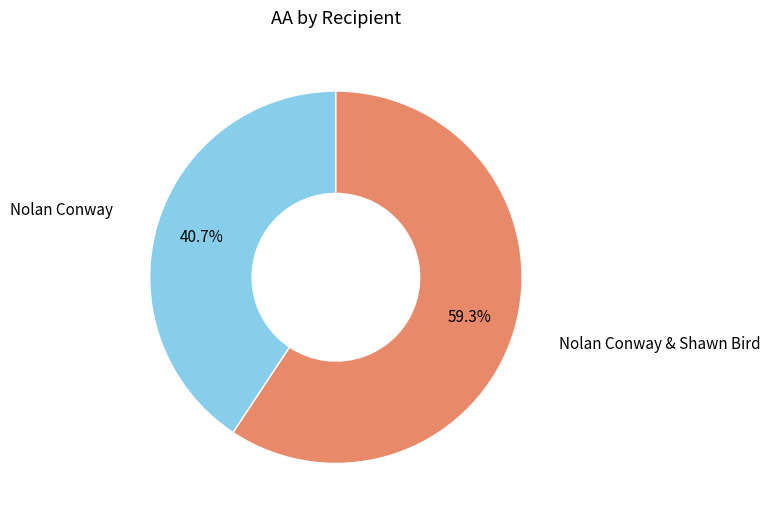

Which category has the biggest portion of the pie?

Nolan Conway & Shawn Bird